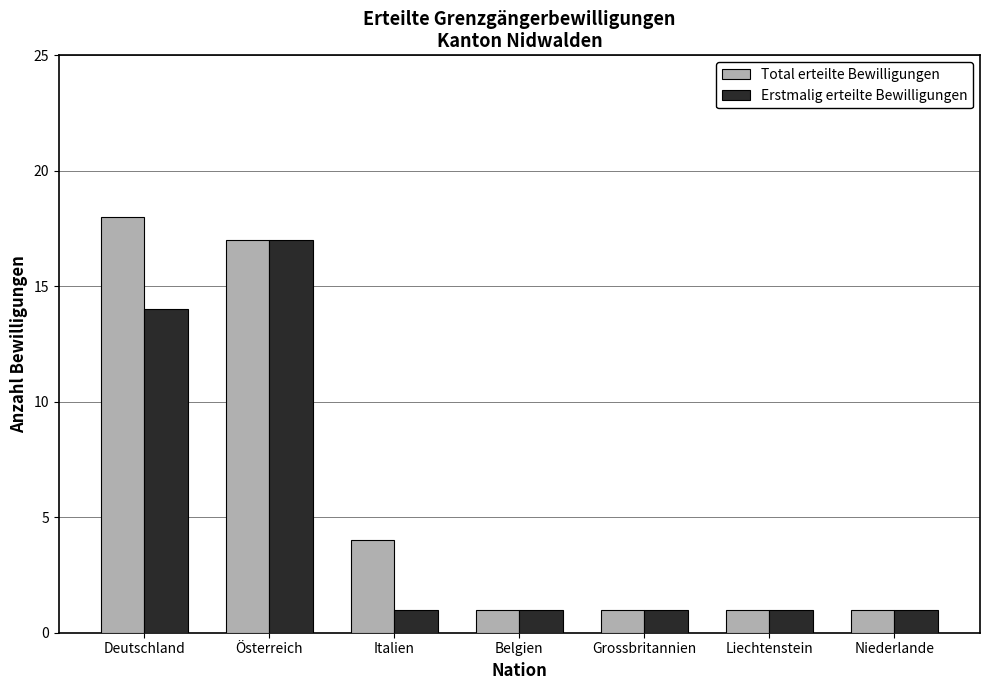

What is the label of the 4th bar from the left?

Belgien